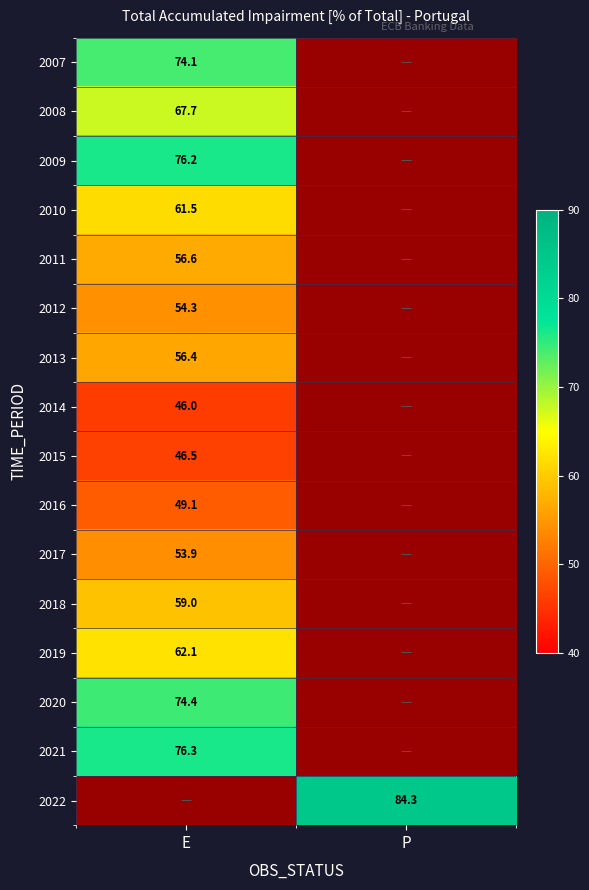

Which series has the largest total across all categories?

2022